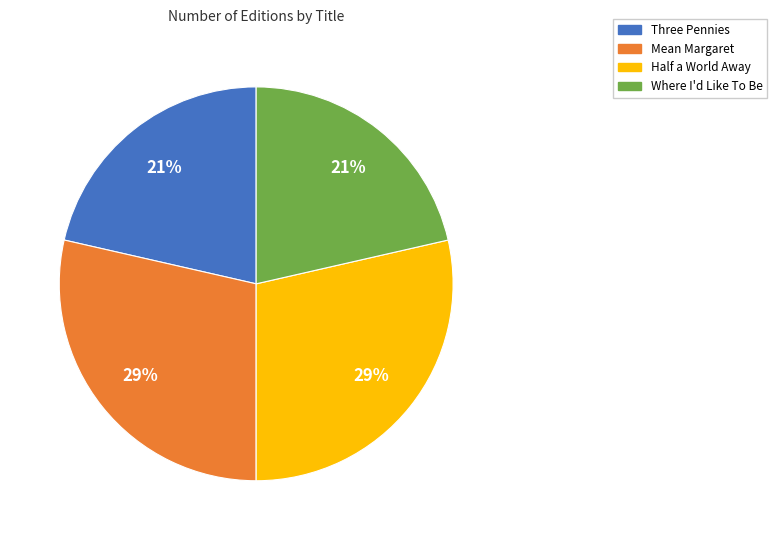

To the nearest percent, what percentage of the pie is Mean Margaret?

29%